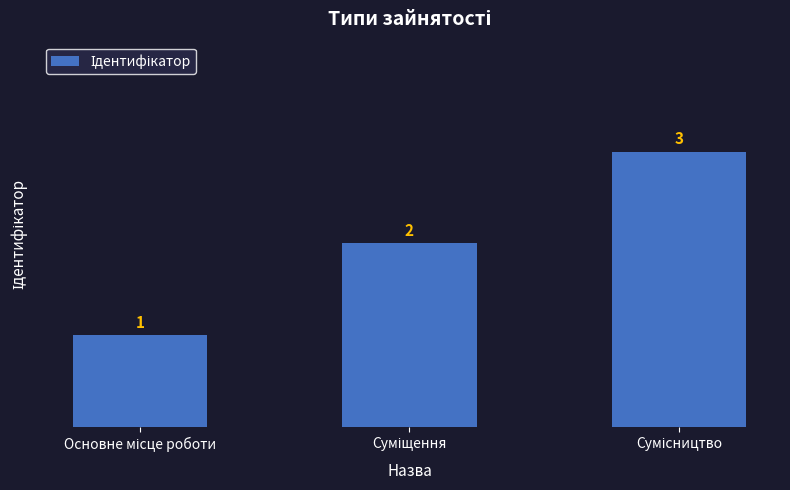

What is the greatest value displayed?

3